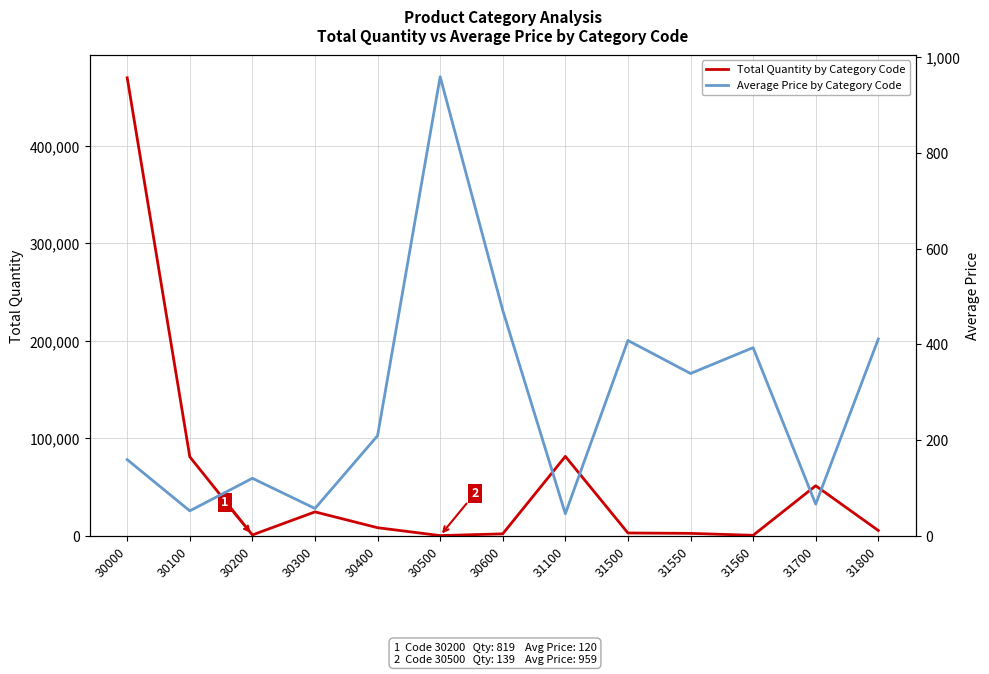

What are all the series names shown in the legend?

Total Quantity by Category Code, Average Price by Category Code